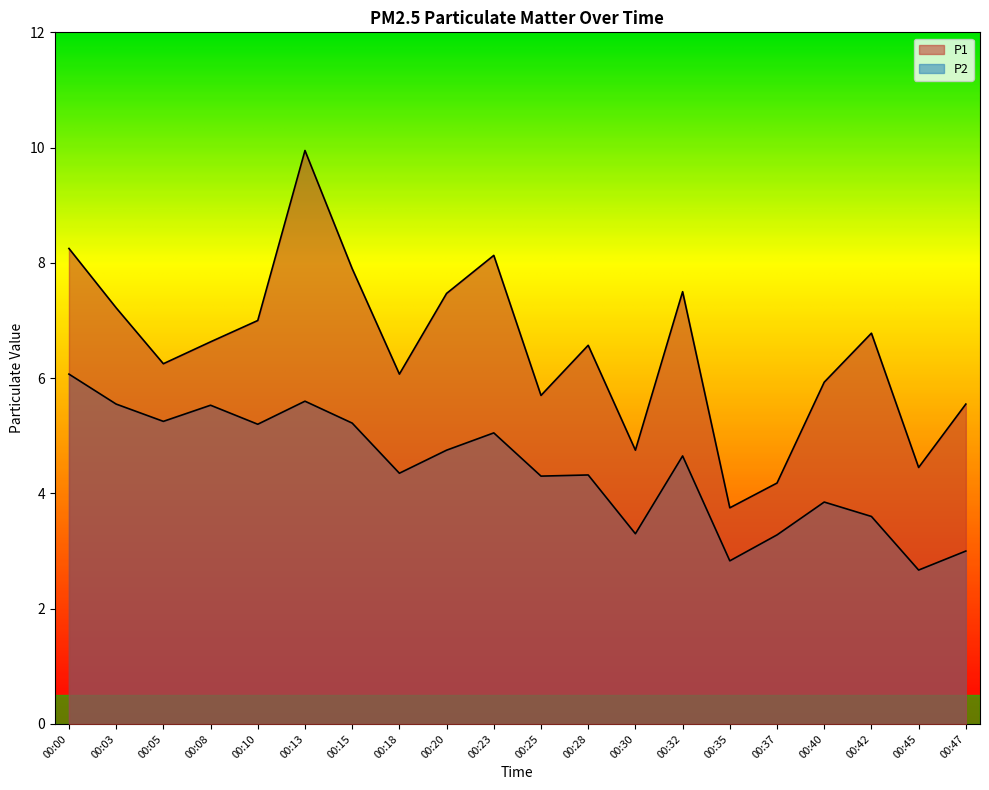

The P2 series shows 1.2 at 00:18. True or false?

False